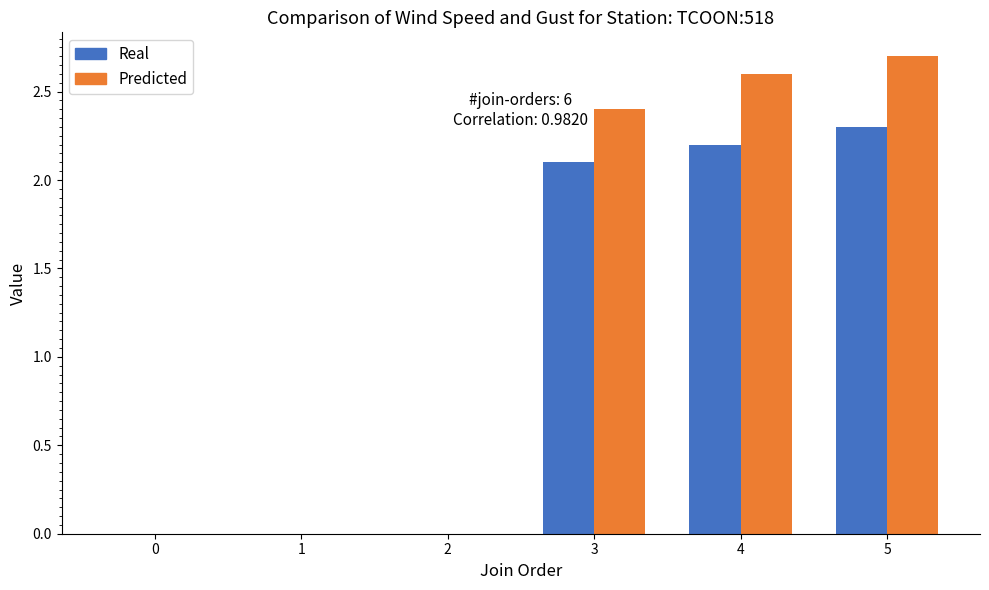

At which category is the sum across all series the highest?

5